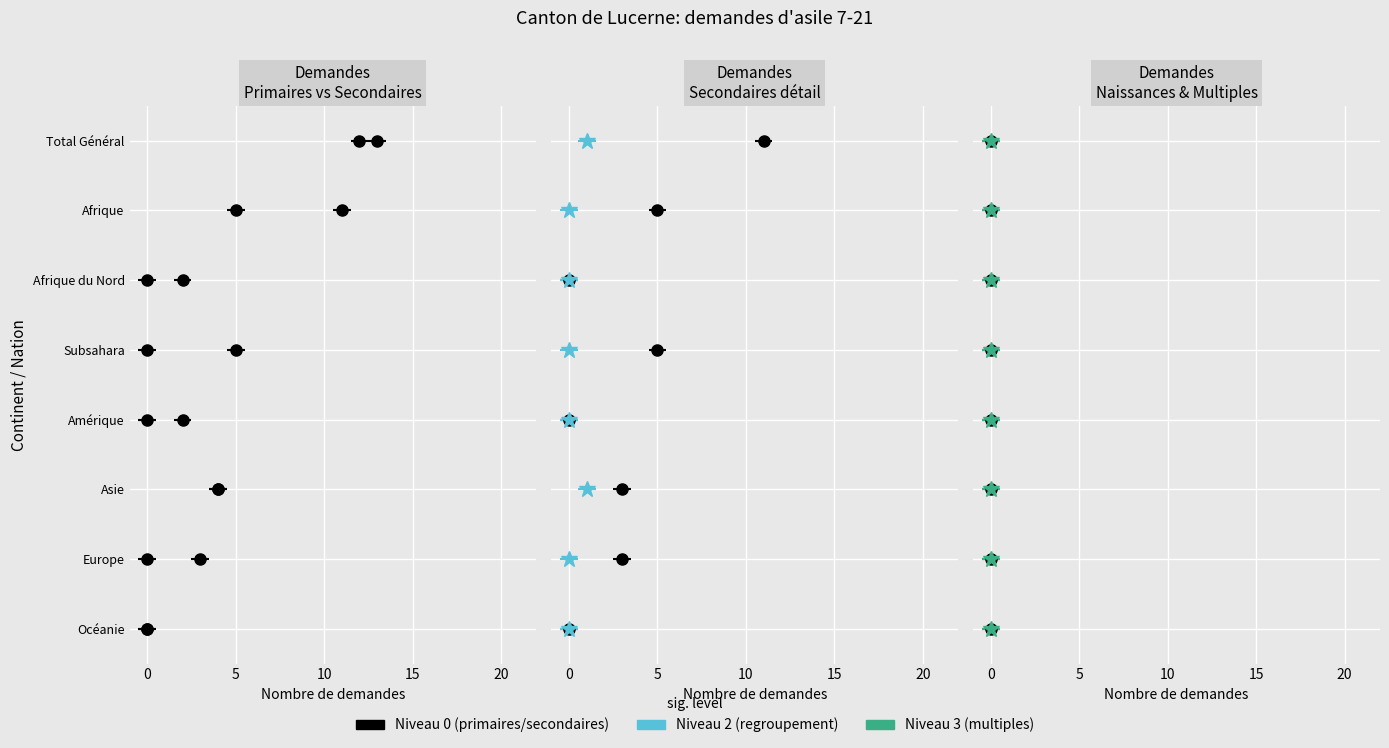

At which category is the sum across all series the highest?

Total Général